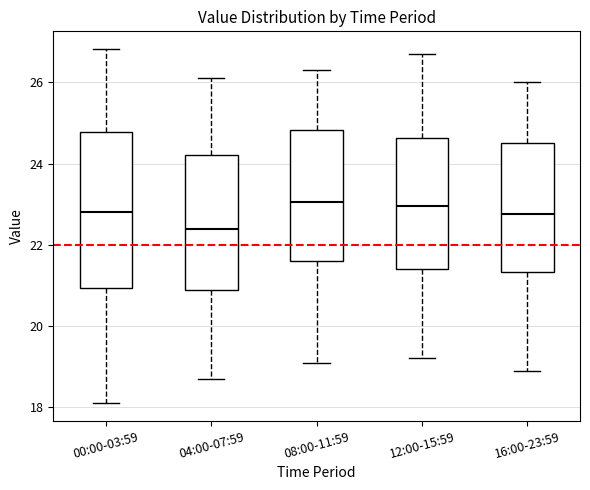

Comparing the boxes themselves (not the whiskers), which one is the tallest?

00:00-03:59